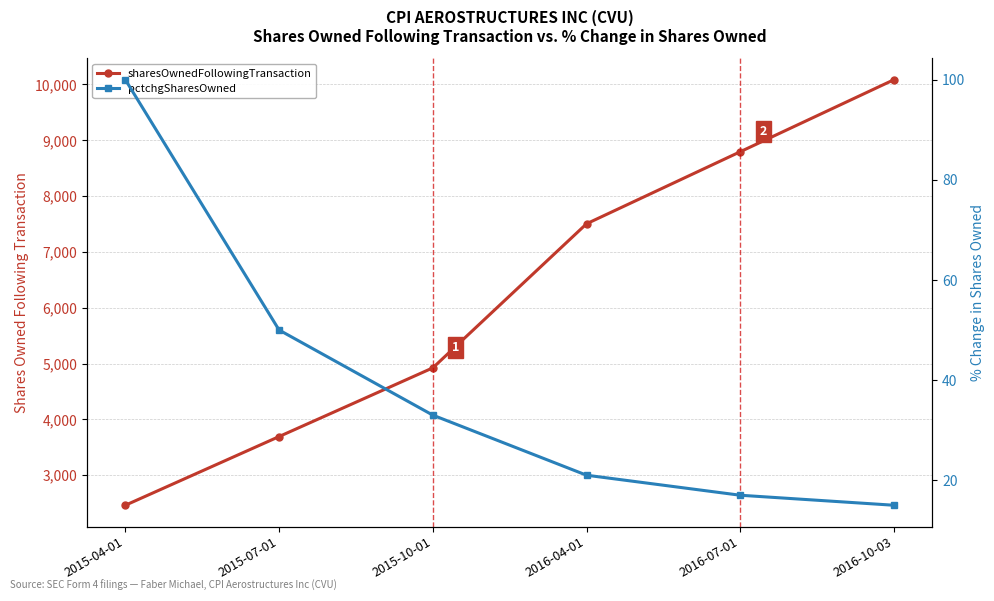

True or false: pctchgSharesOwned and sharesOwnedFollowingTransaction intersect in this chart.

False